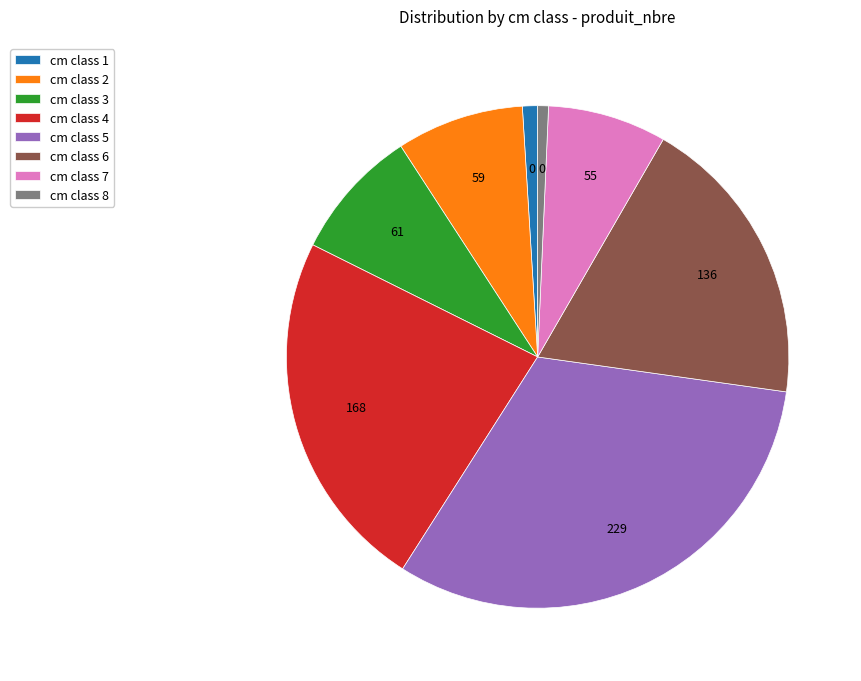

Is there a majority slice in this chart?

No